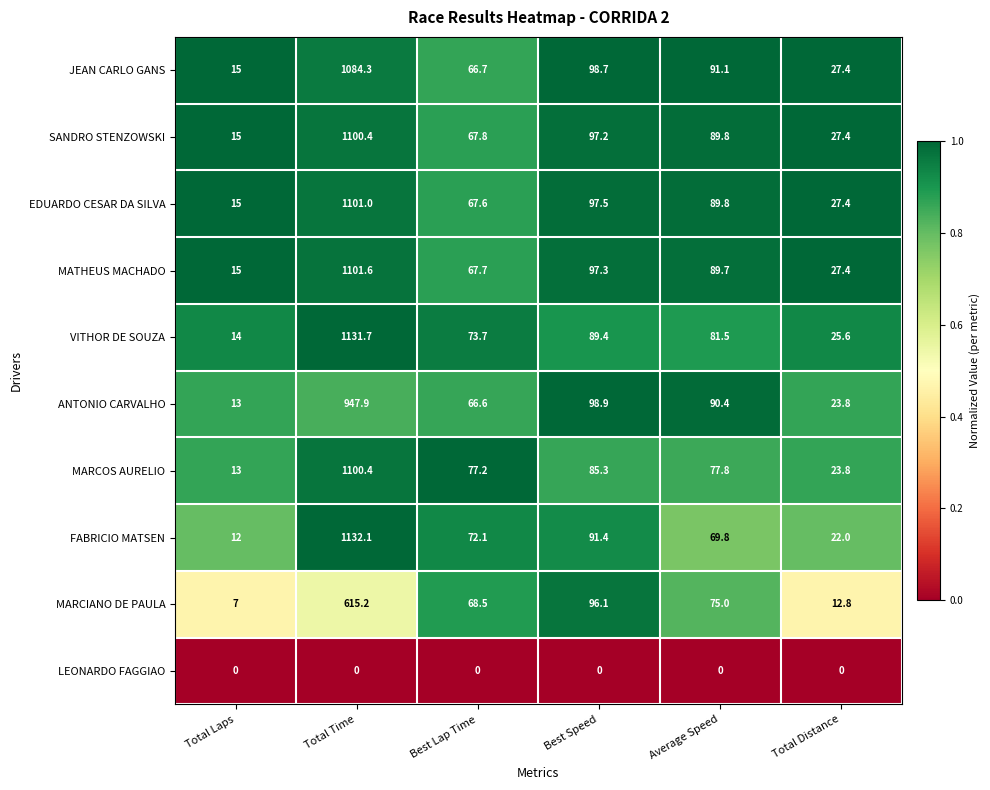

Where is JEAN CARLO GANS nearest to the value 549?

Best Speed